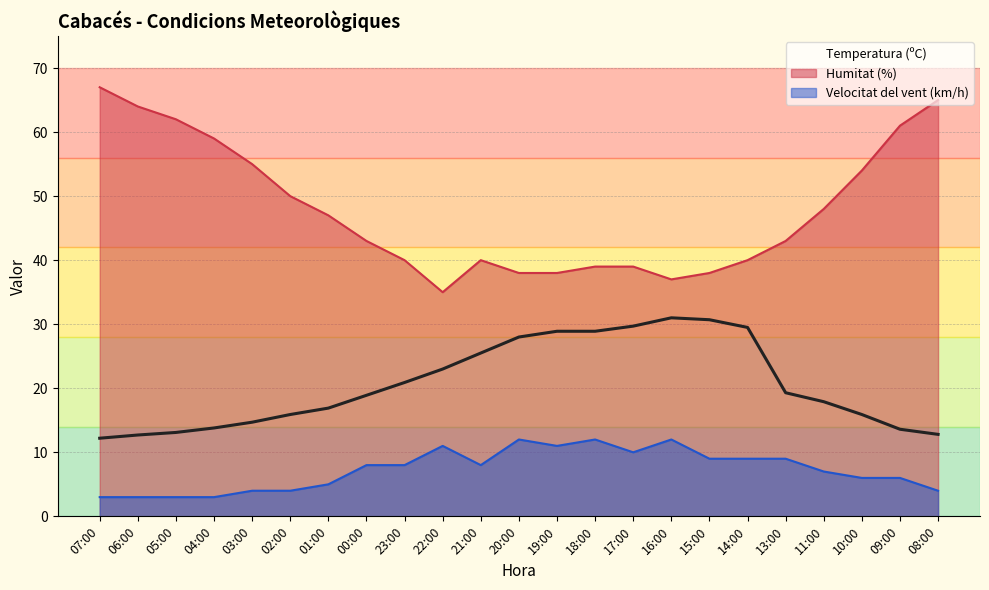

Rank the categories by value from lowest to highest.

07:00, 06:00, 08:00, 05:00, 09:00, 04:00, 03:00, 02:00, 10:00, 01:00, 11:00, 00:00, 13:00, 23:00, 22:00, 21:00, 20:00, 19:00, 18:00, 14:00, 17:00, 15:00, 16:00